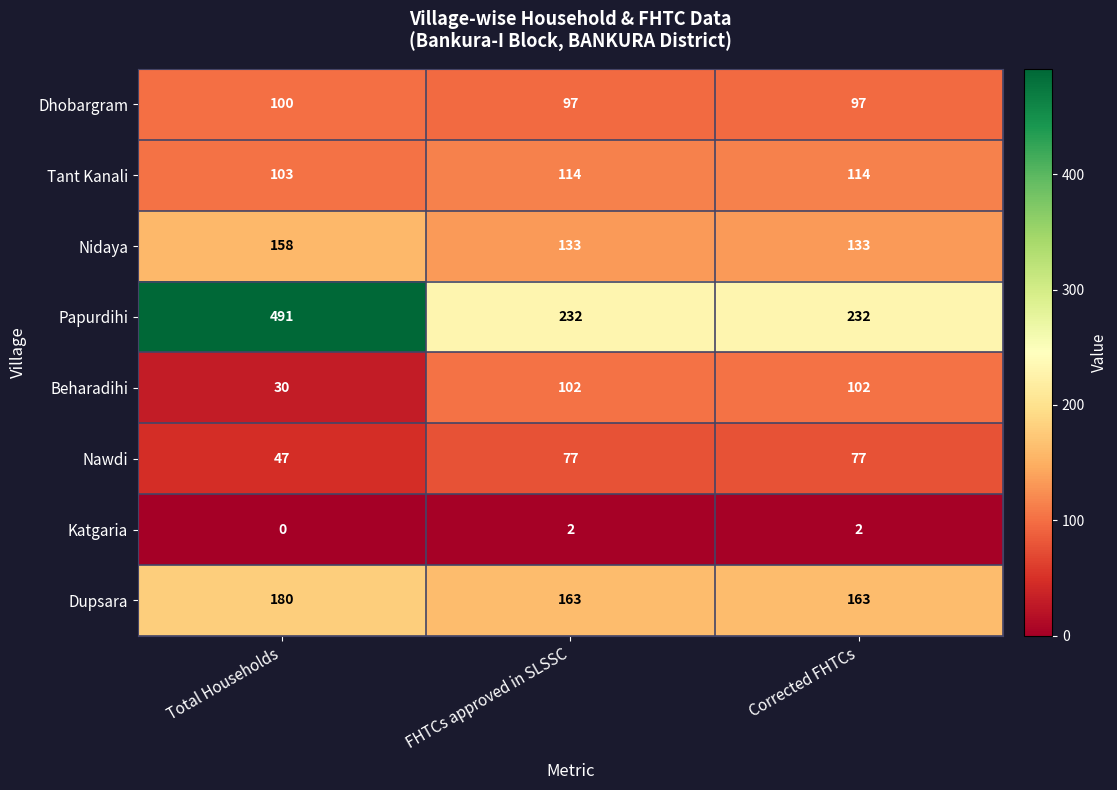

What is the difference between the maximum and minimum values in the Beharadihi series?

72